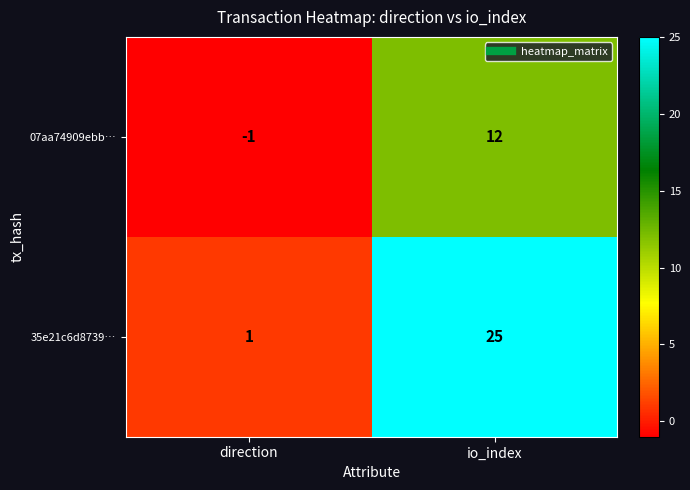

True or false: 35e21c6d8739… has a value of 15 at io_index.

False